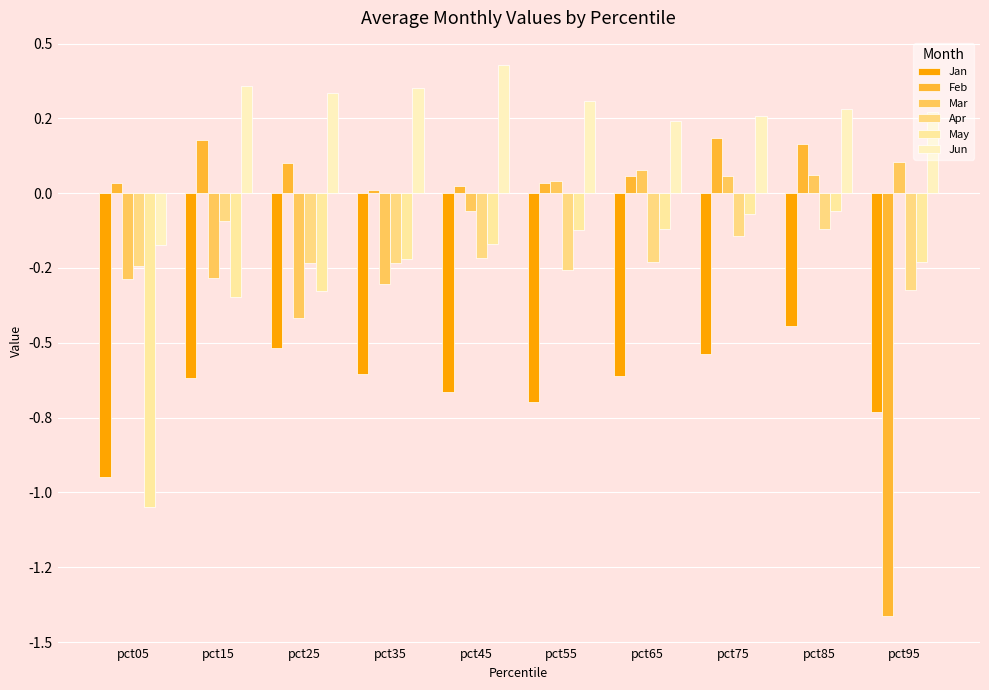

Are the bars horizontal?

No